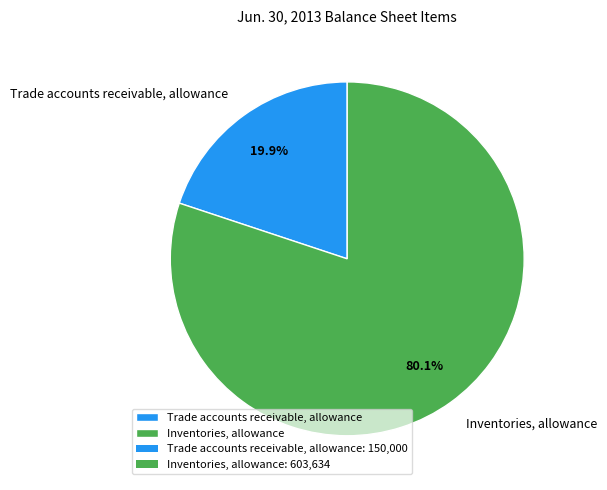

What percentage is the Trade accounts receivable, allowance slice, to the nearest percent?

20%